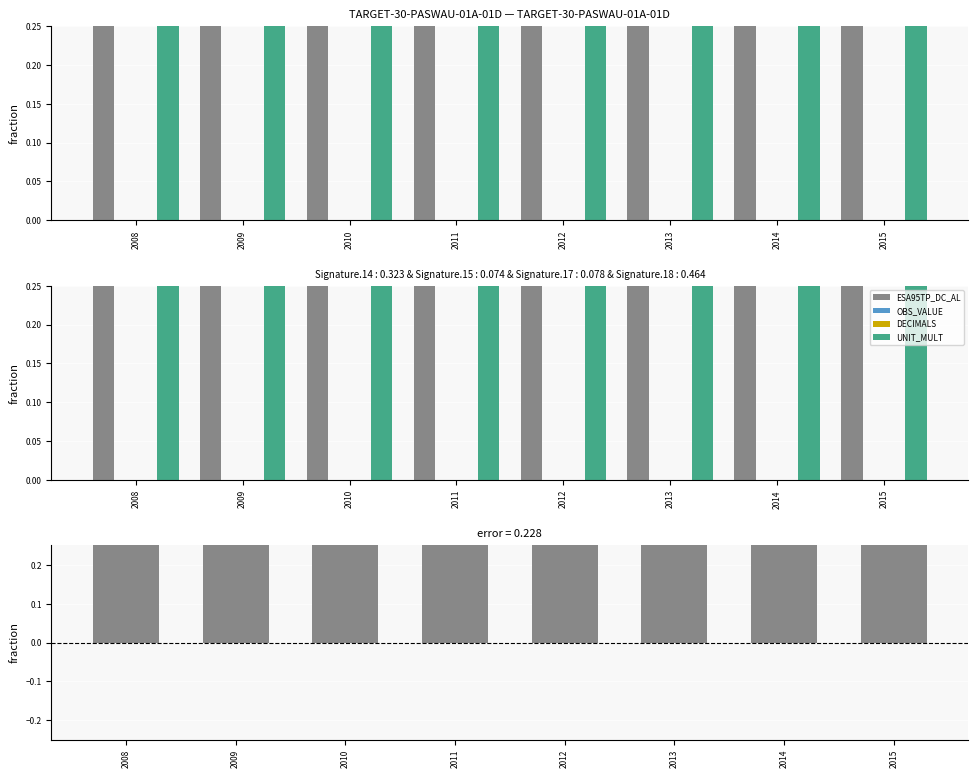

True or false: UNIT_MULT has a value of 1 at 2008.

False